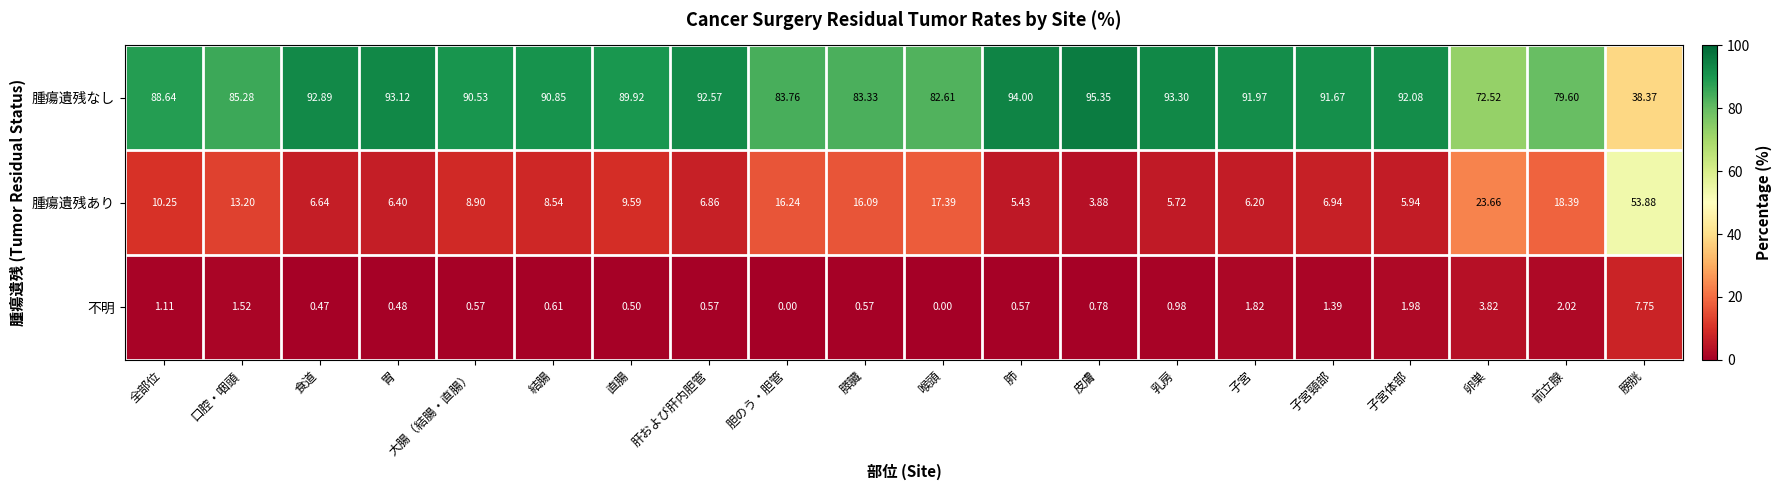

At how many categories does at least one series exceed 1?

20